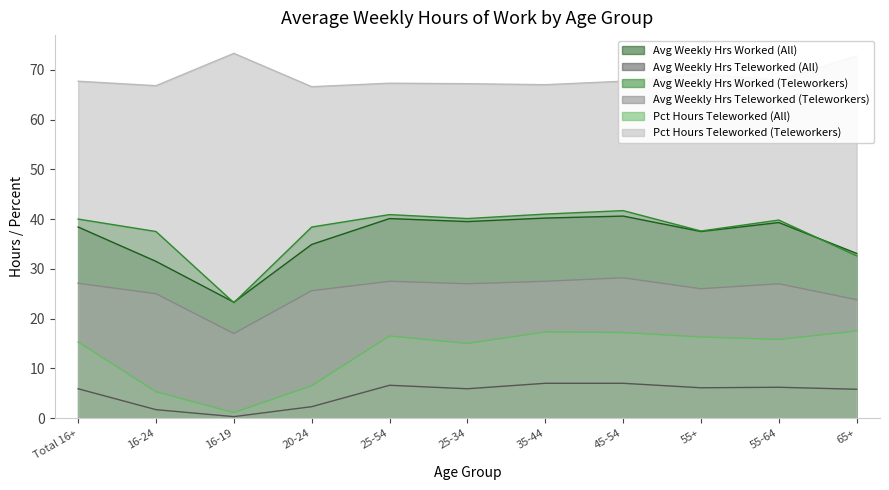

At 35-44, list the series in order from smallest to largest.

Avg Weekly Hrs Teleworked (All), Pct Hours Teleworked (All), Avg Weekly Hrs Teleworked (Teleworkers), Avg Weekly Hrs Worked (All), Avg Weekly Hrs Worked (Teleworkers), Pct Hours Teleworked (Teleworkers)